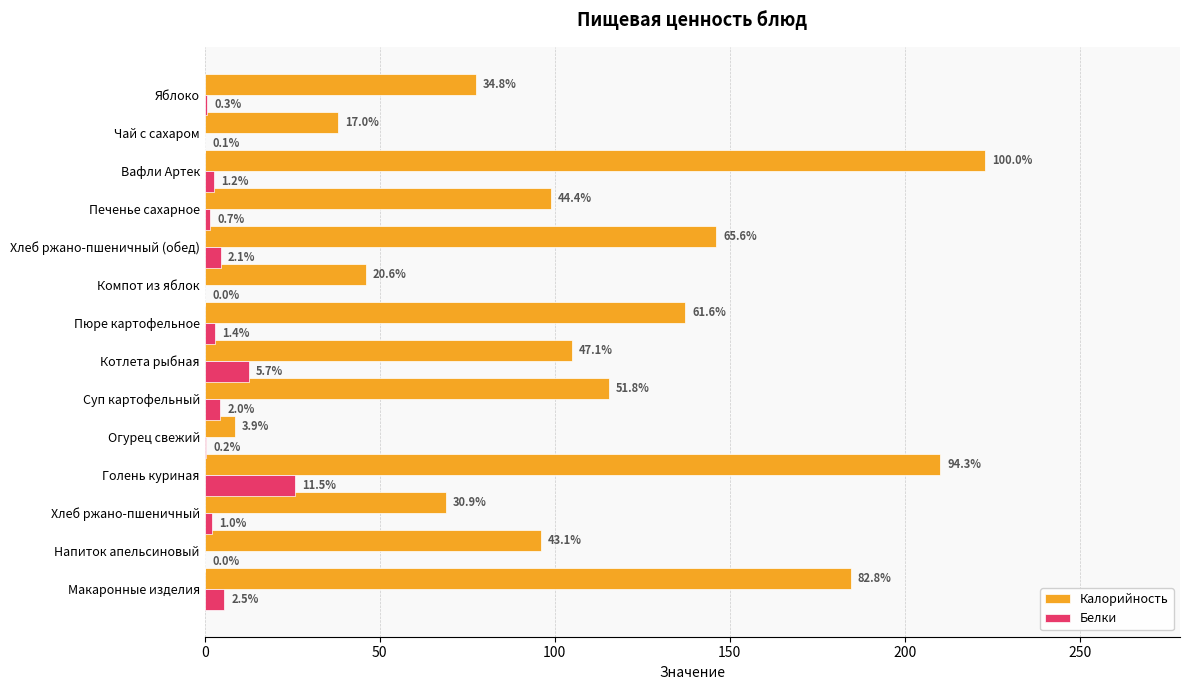

What is the value of the Белки bar at the 7th from the left?

12.6